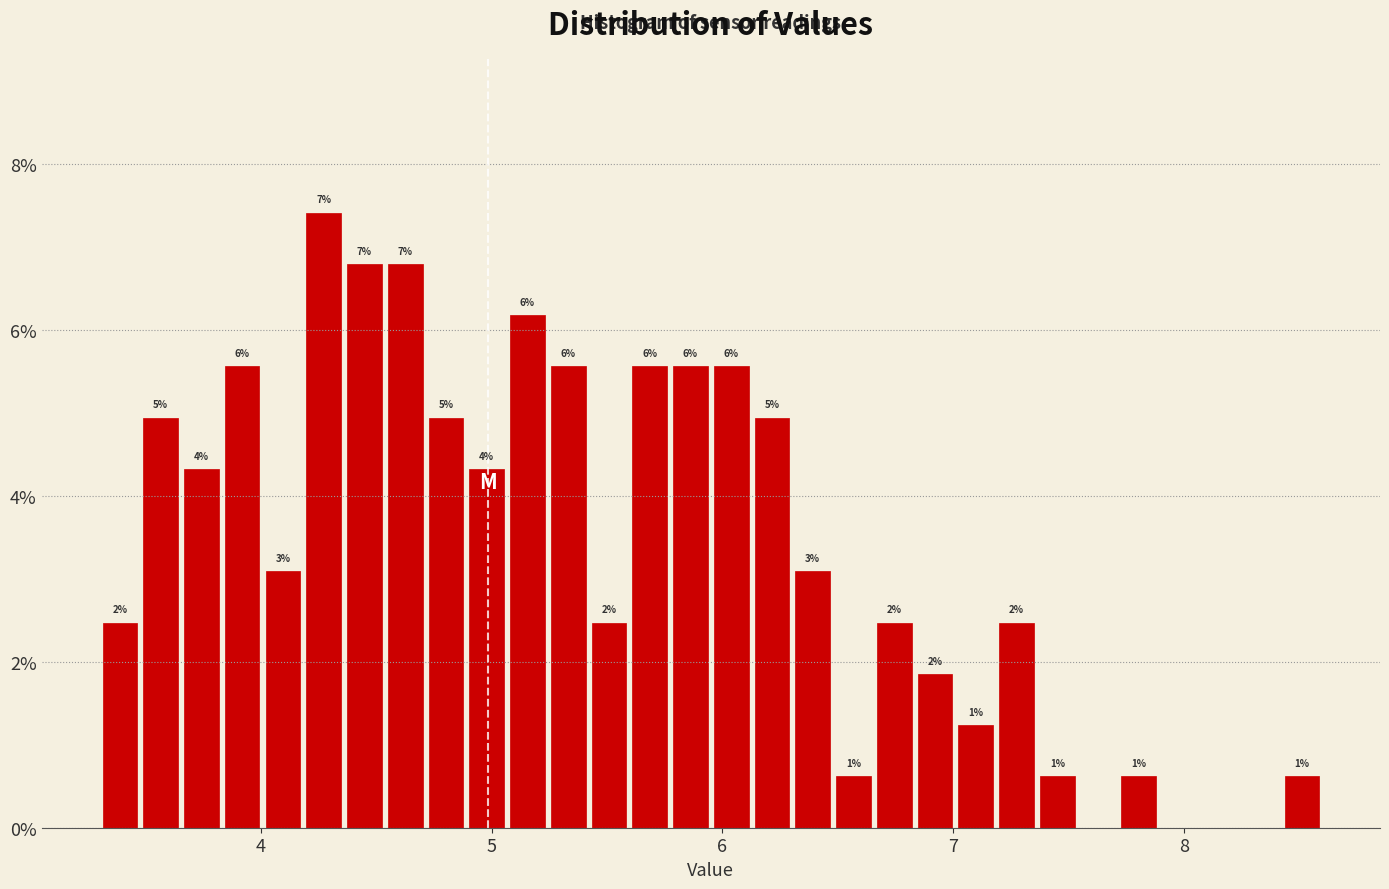

Around what value on the x-axis is the tallest bar? Give the approximate position of its centre, as read against the axis.

4.3